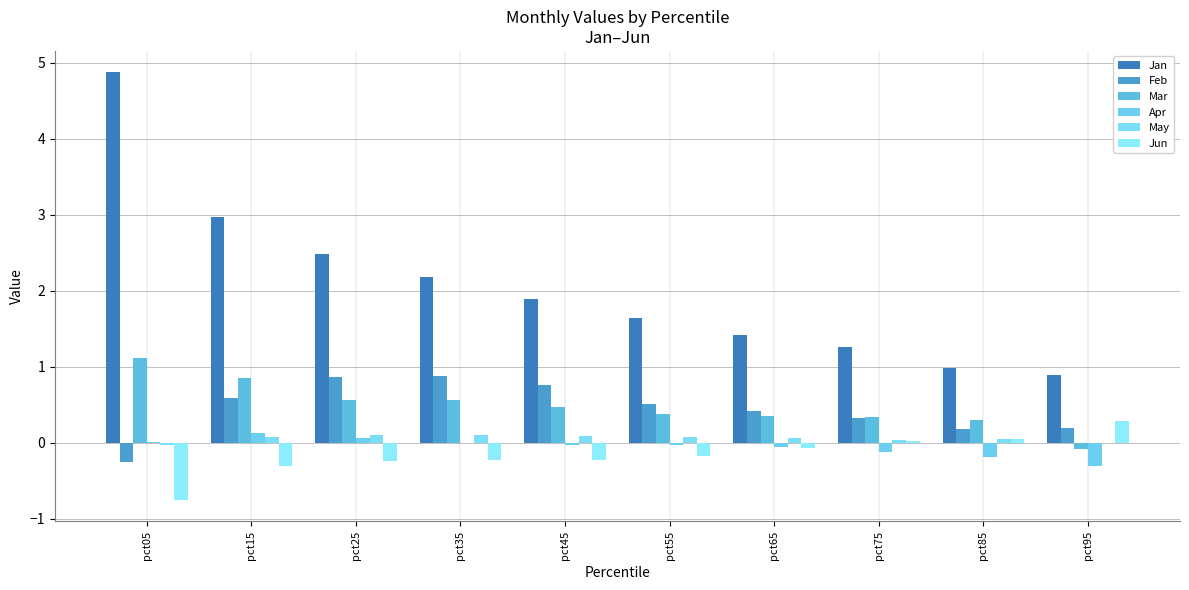

What are all the series names shown in the legend?

Jan, Feb, Mar, Apr, May, Jun